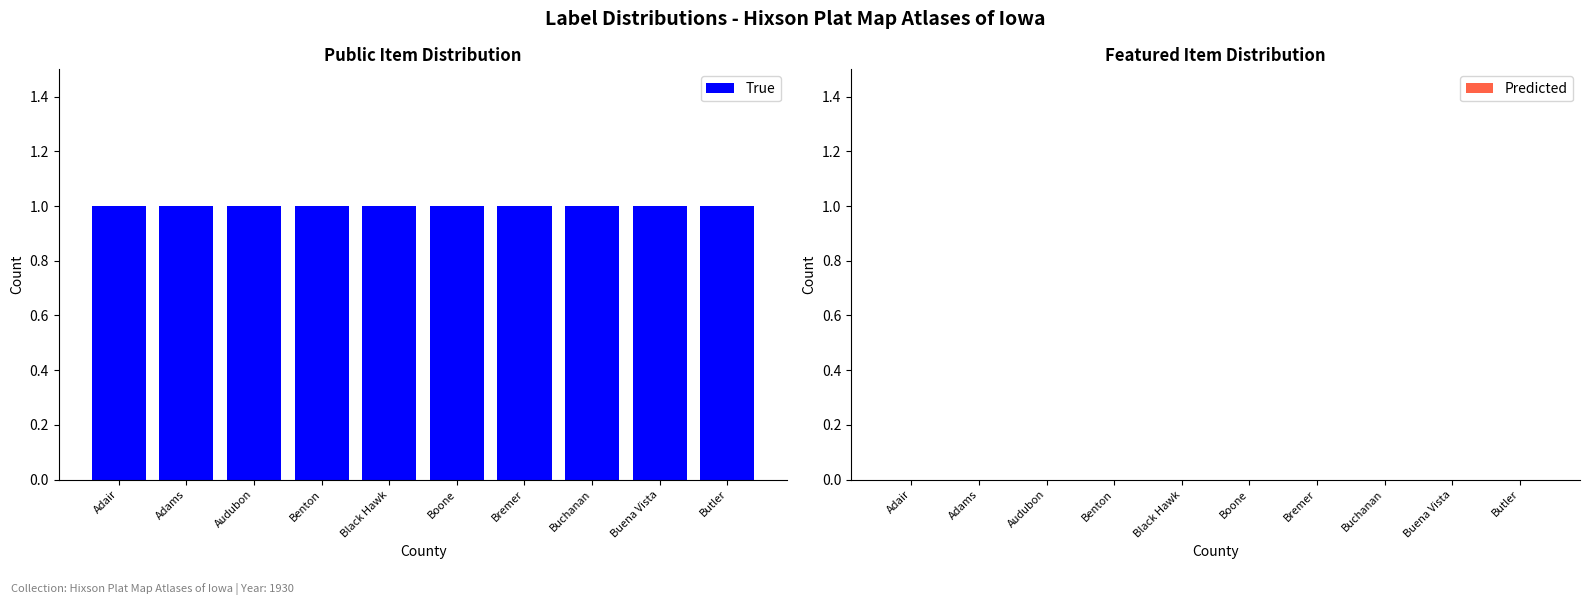

The value of True at Butler is 0. True or false?

False